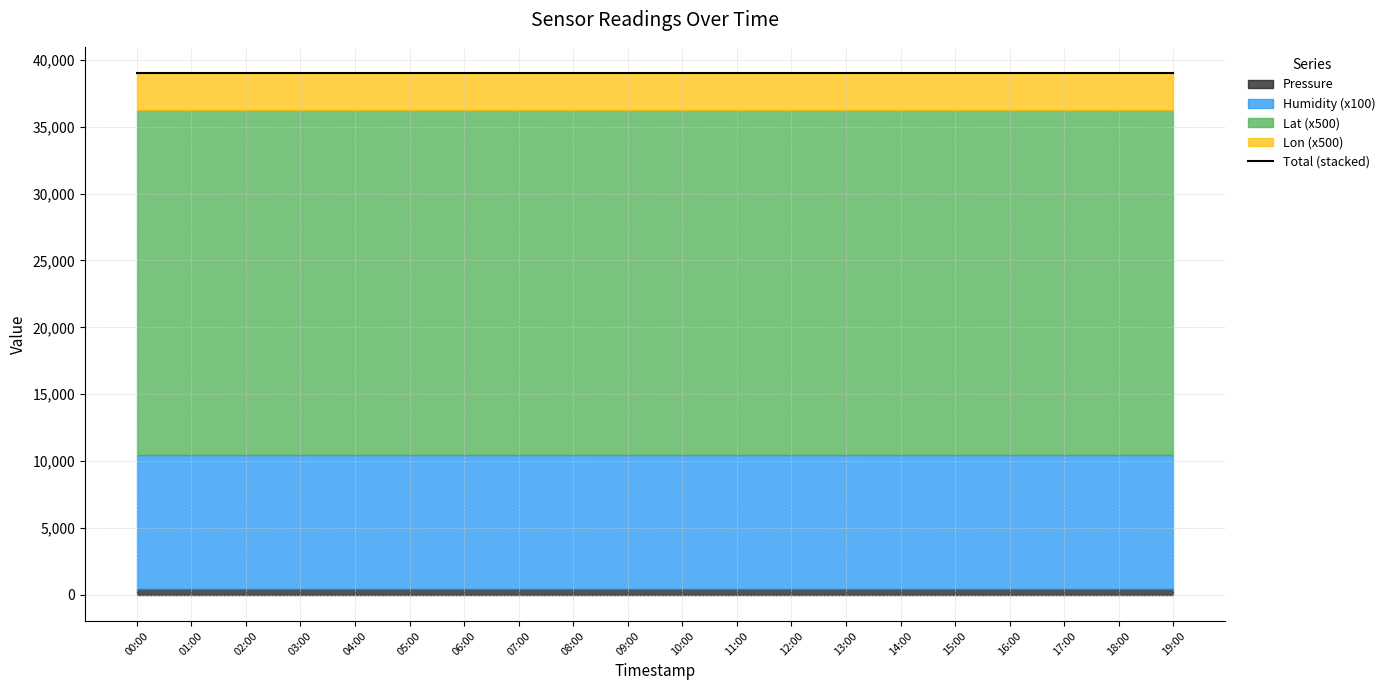

What is the label of the 19th point from the left?

18:00